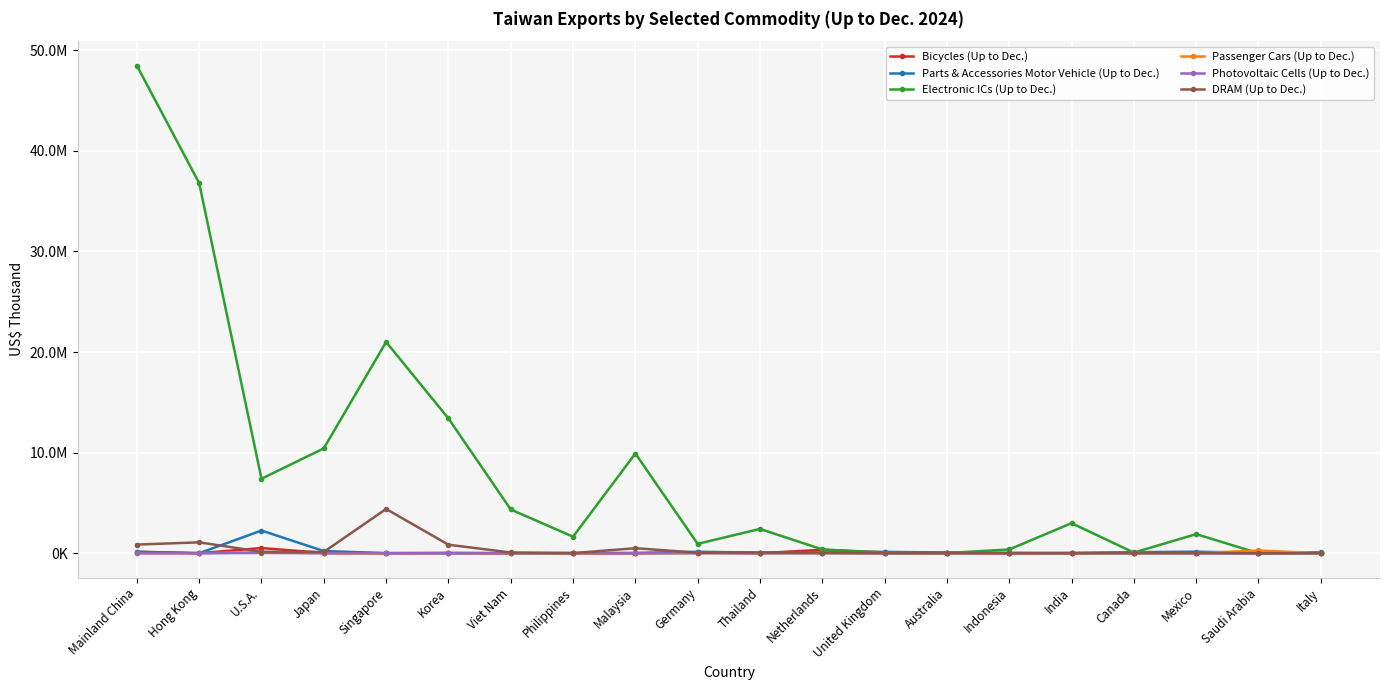

What are all the series names shown in the legend?

Bicycles (Up to Dec.), Parts & Accessories Motor Vehicle (Up to Dec.), Electronic ICs (Up to Dec.), Passenger Cars (Up to Dec.), Photovoltaic Cells (Up to Dec.), DRAM (Up to Dec.)